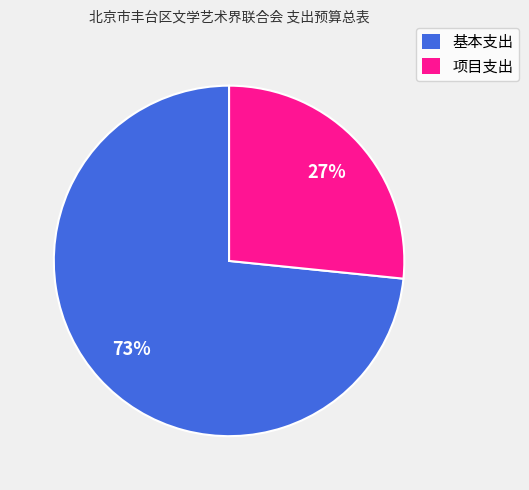

Rank the categories by value from highest to lowest.

基本支出, 项目支出